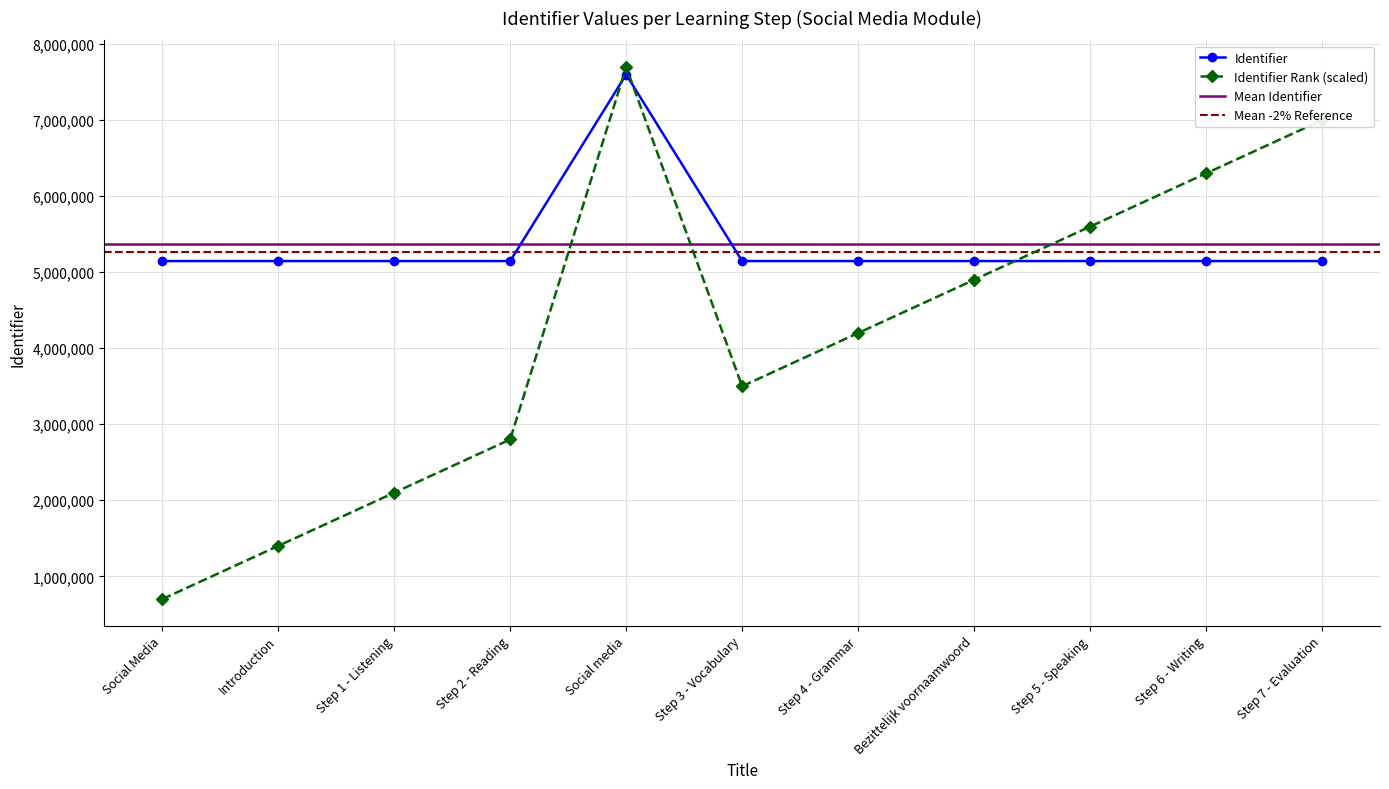

List the labels in order of value, largest first.

Social media, Step 7 - Evaluation, Step 6 - Writing, Step 5 - Speaking, Bezittelijk voornaamwoord, Step 4 - Grammar, Step 3 - Vocabulary, Step 2 - Reading, Step 1 - Listening, Introduction, Social Media